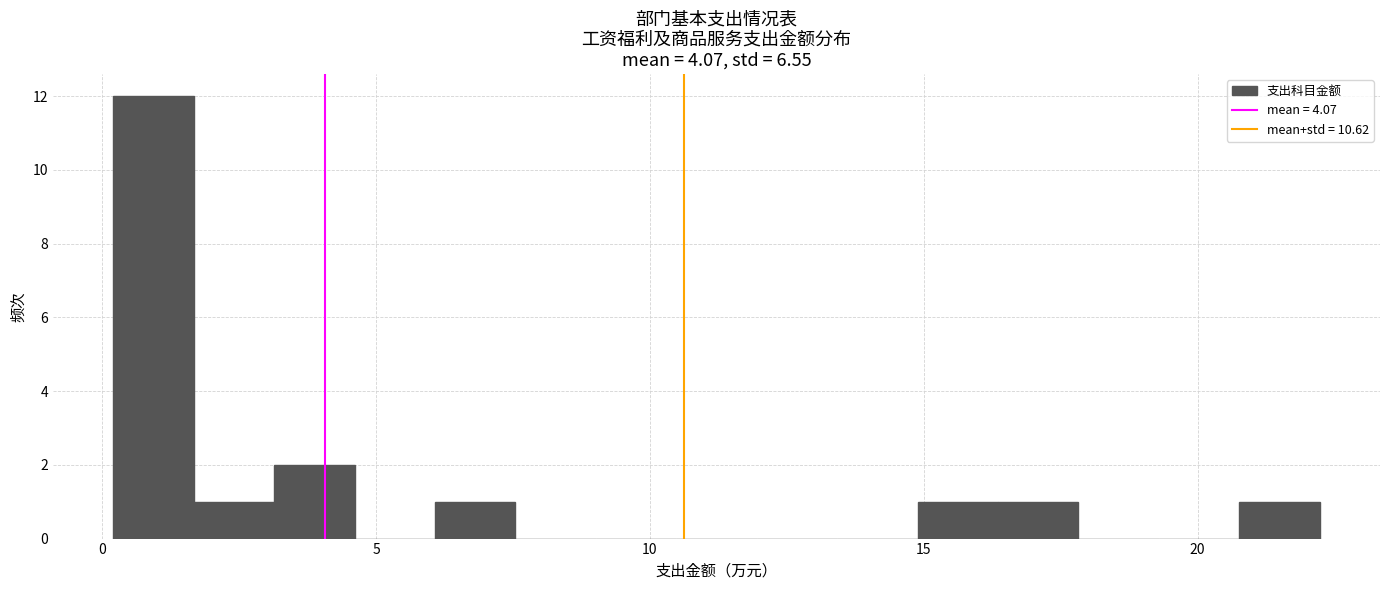

Read against the x-axis, roughly where is the centre of the tallest bar?

1.0